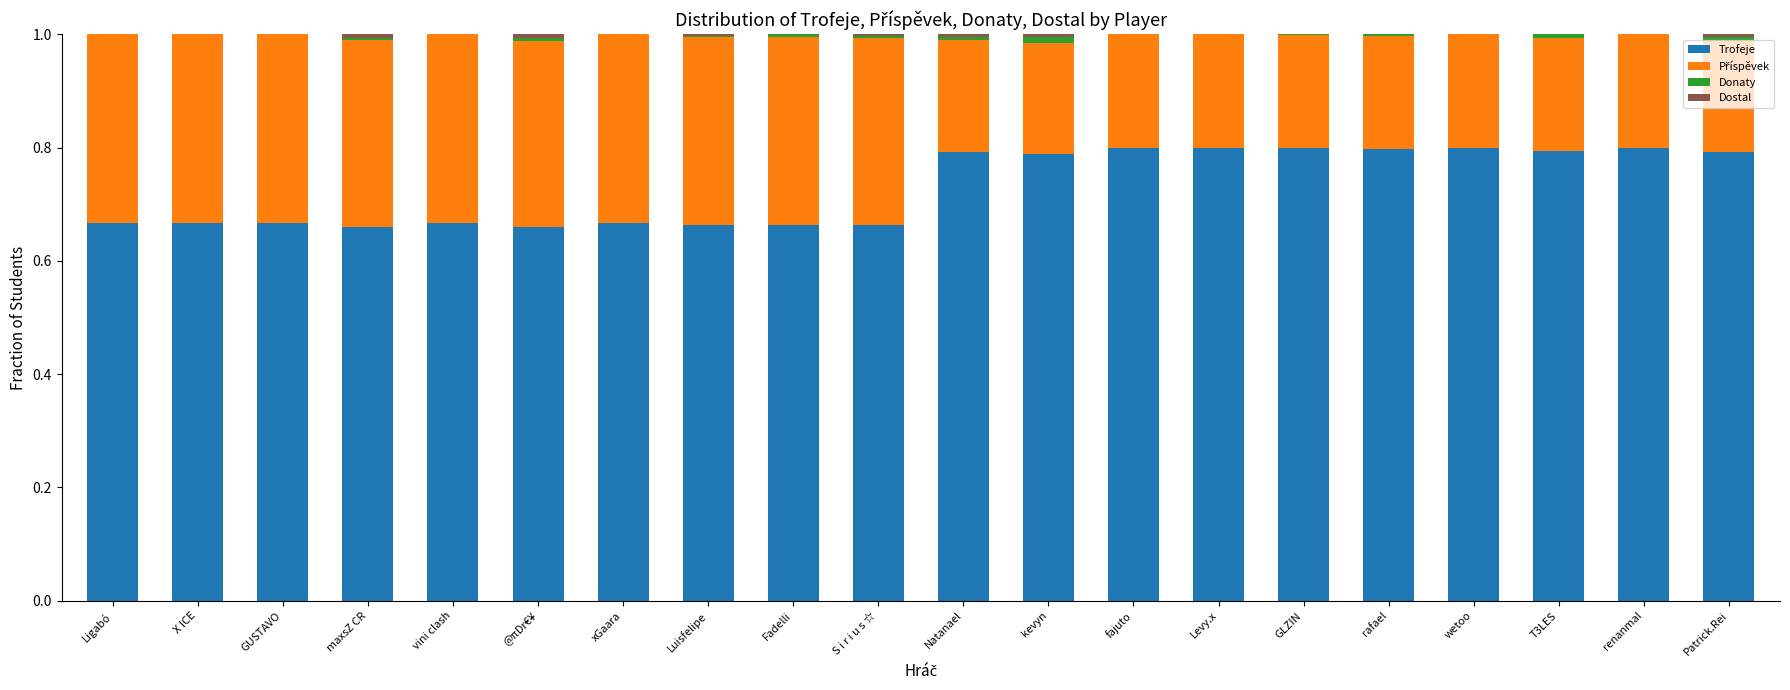

What is the sum of all Trofeje values?

14.6